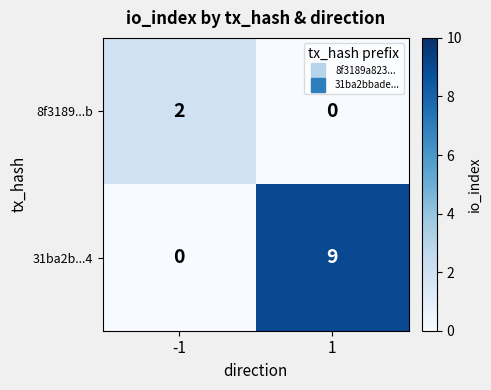

Which series has the largest range (max minus min)?

31ba2b...4